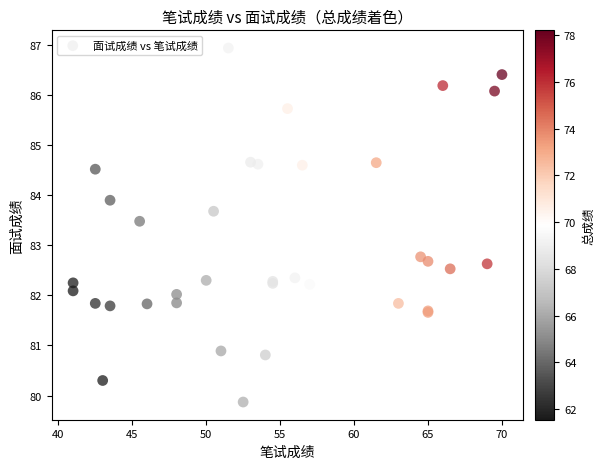

What Y value in the scatter plot is closest to 83?

82.8